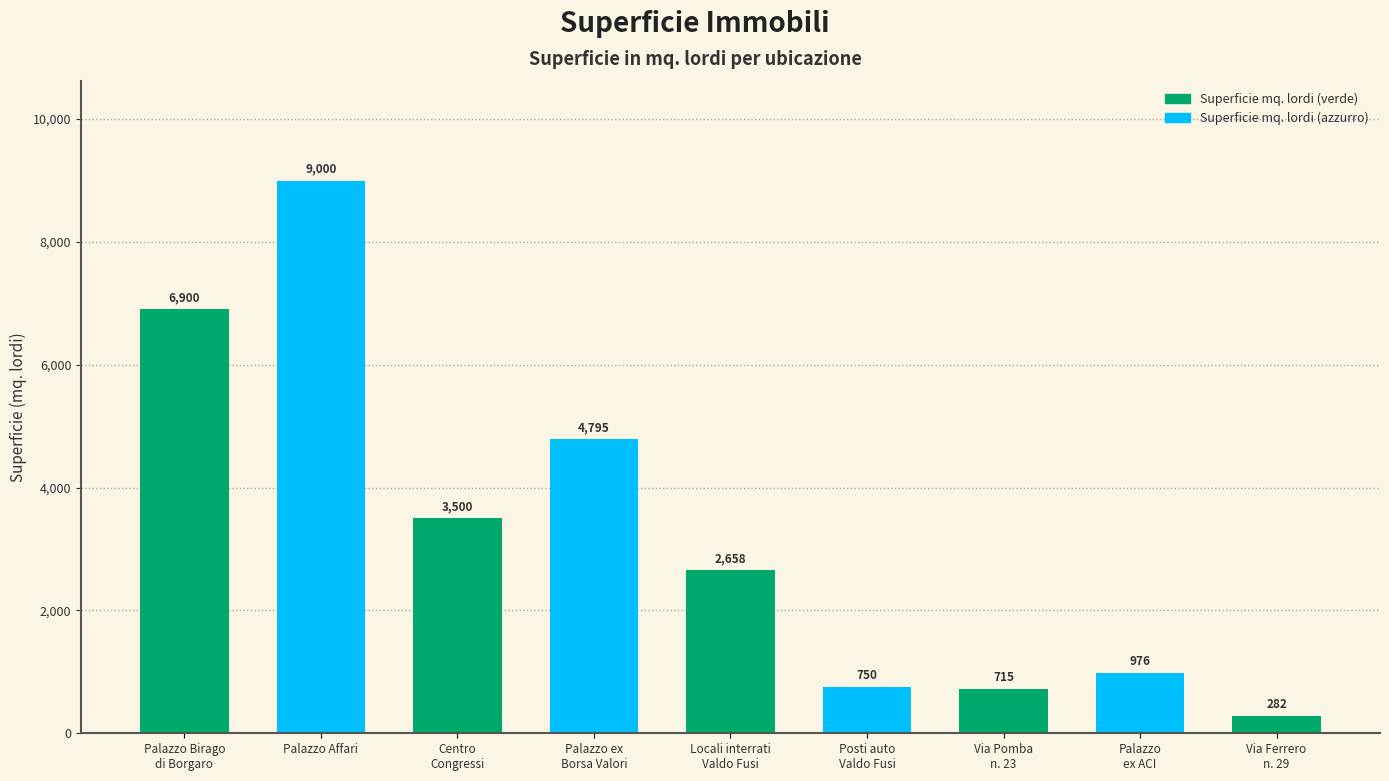

Where does the data first go above 2658?

Palazzo Birago
di Borgaro